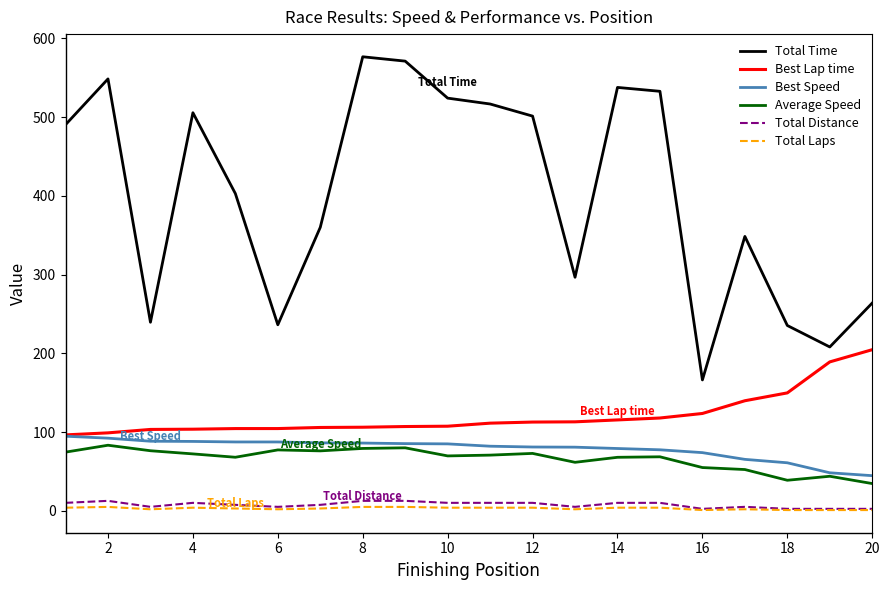

What is the greatest value displayed?

576.7